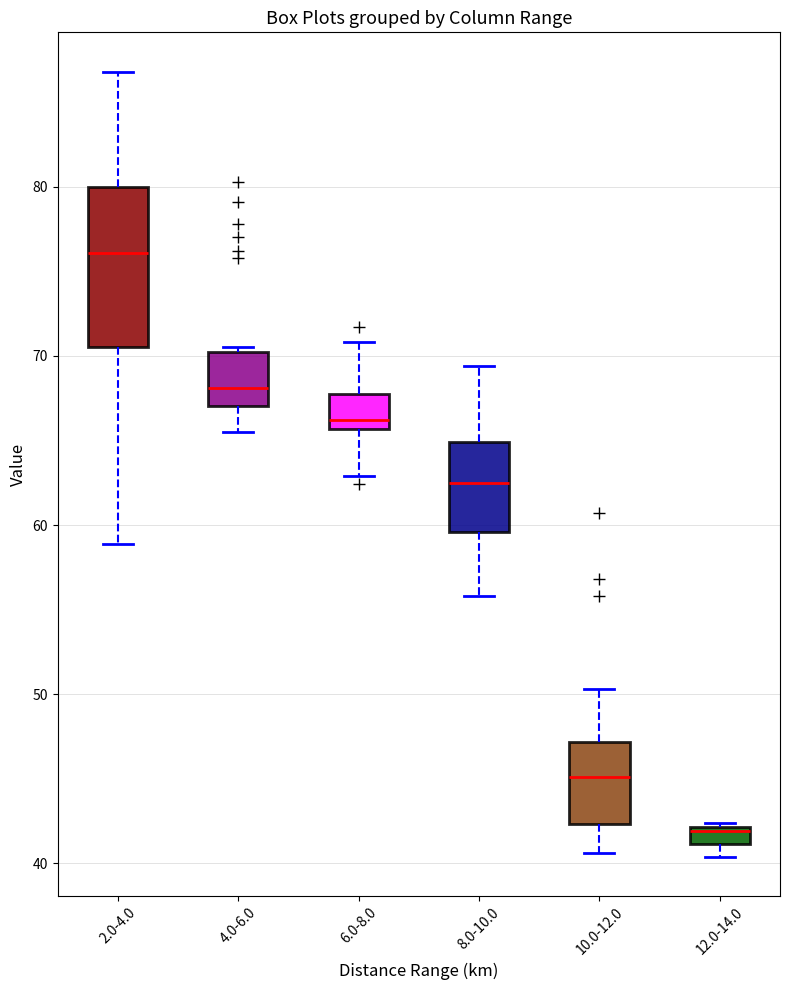

Which box has the lowest median line?

12.0-14.0